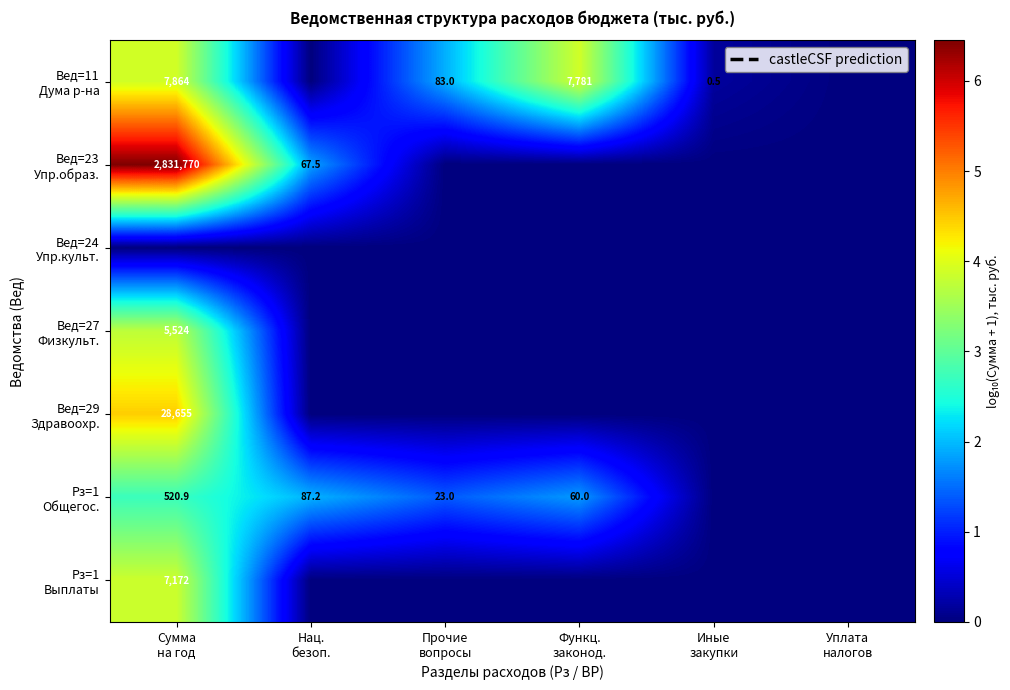

Which series has the largest range (max minus min)?

Вед=23 Упр.образ.